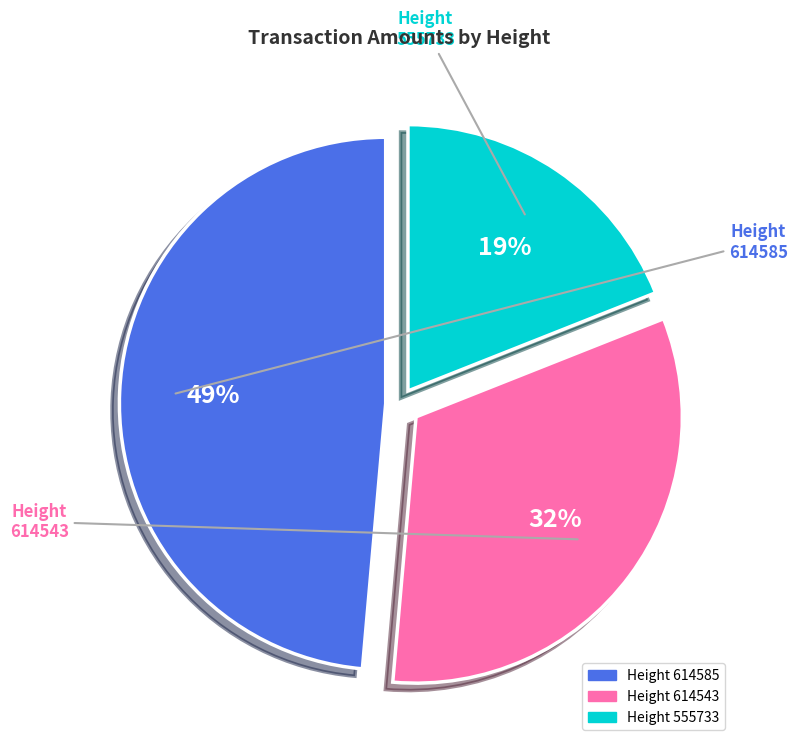

Is 614543 the majority of the pie?

No